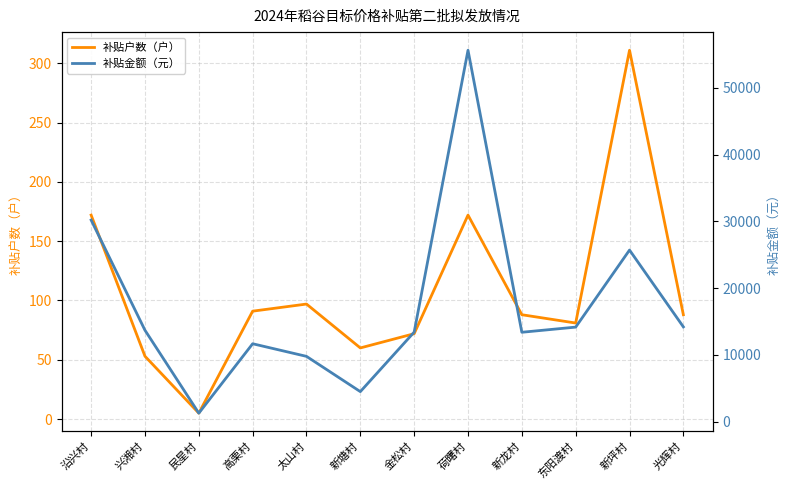

The value of 补贴户数（户） at 金松村 is 100.2. True or false?

False